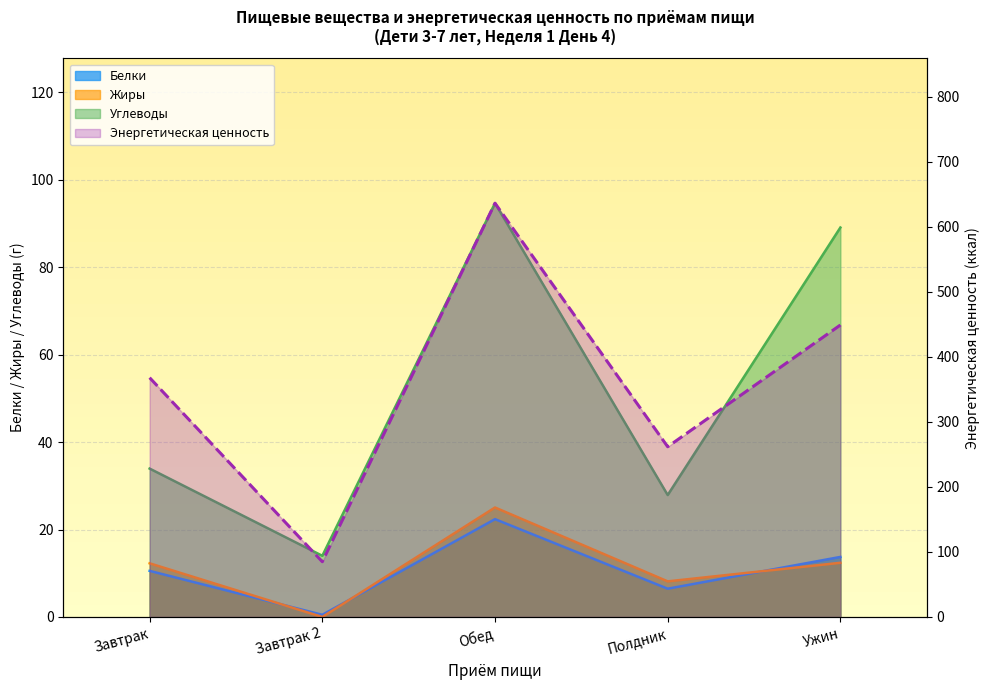

Which series has the largest total across all categories?

Энергетическая ценность